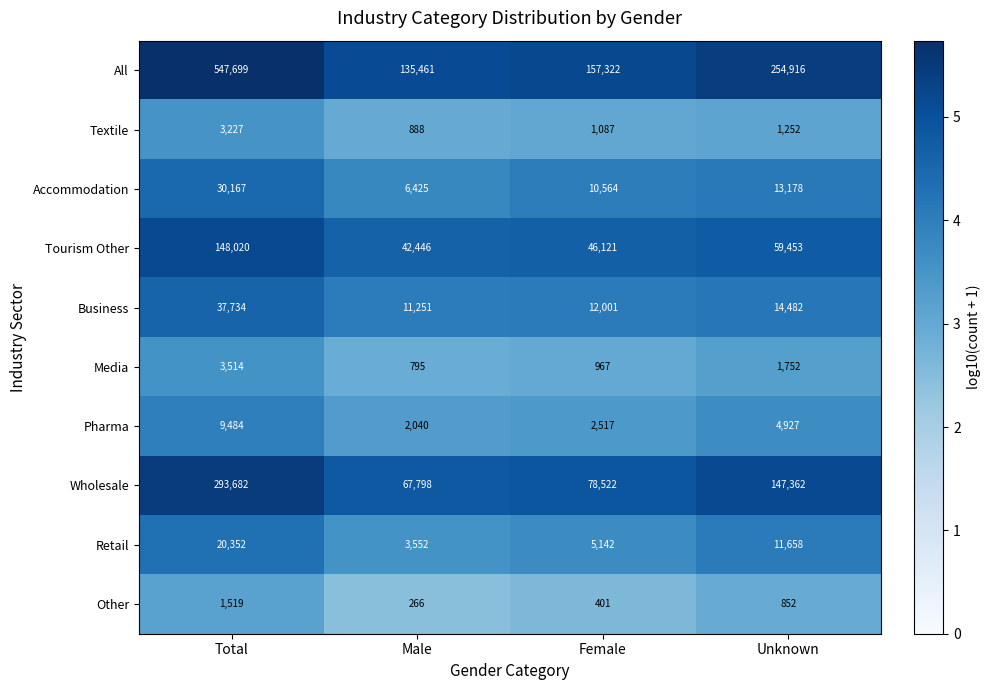

The value of All at Total is 547699. True or false?

True